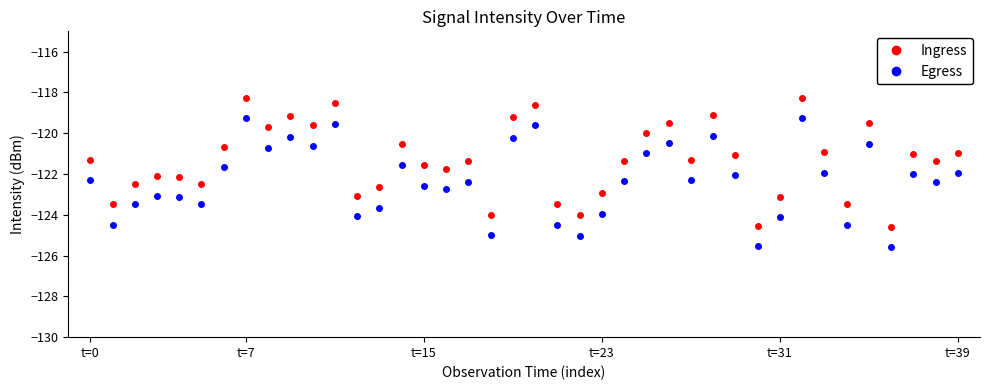

Which series has the largest total across all categories?

Ingress